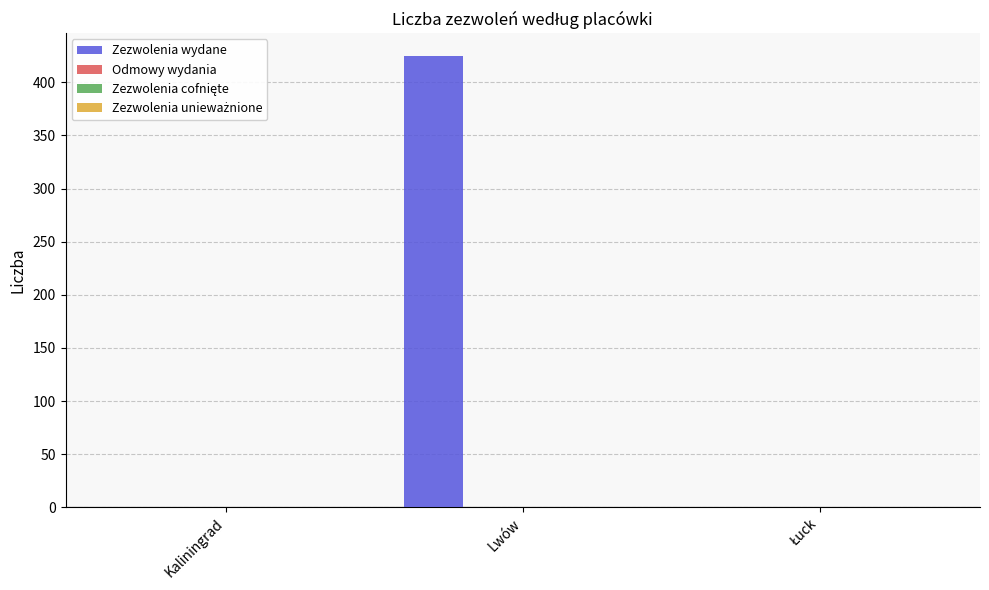

What is the greatest value displayed?

425